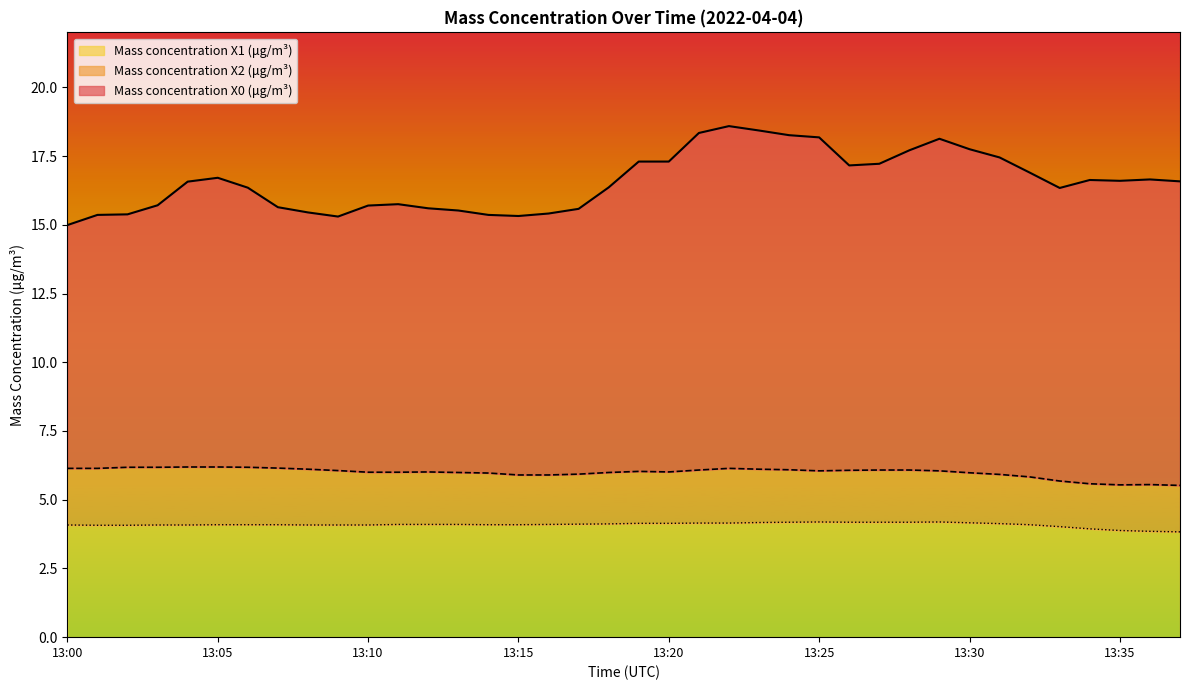

Which series changed the most between 13:05 and 13:22?

Mass concentration X0 (μg/m³)